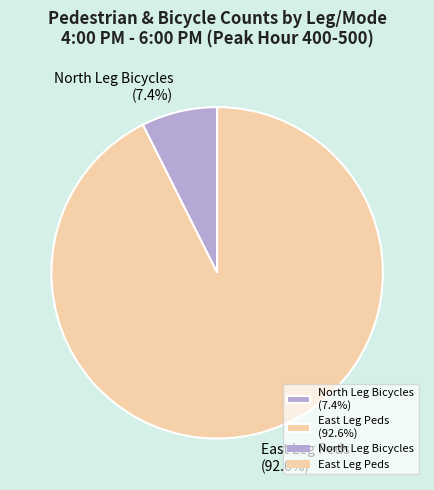

How much of the chart is everything except North Leg Bicycles (7.4%)?

92.6%